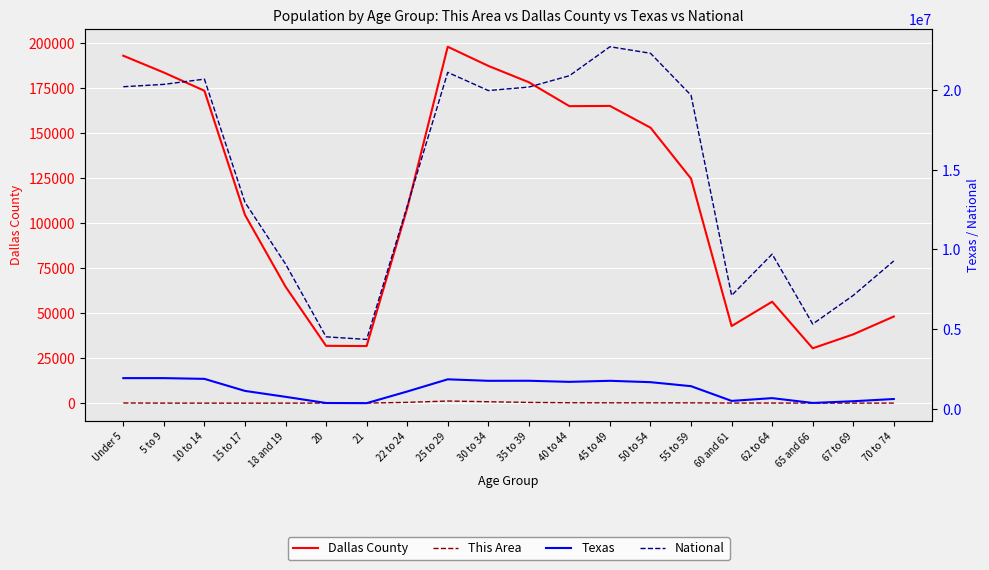

Is this an area chart (filled region under the line)?

No